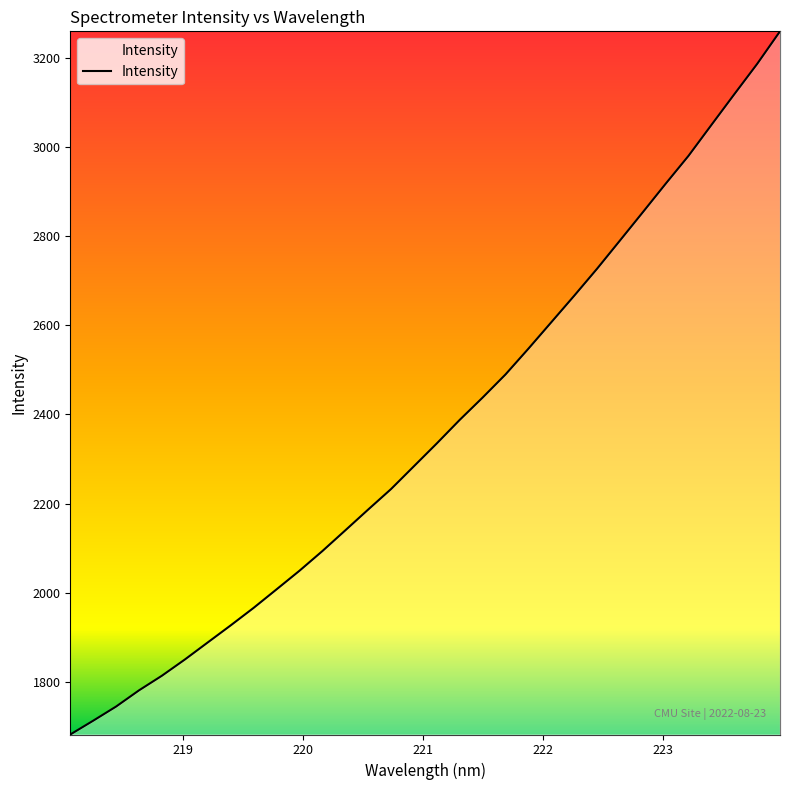

What is the difference between the maximum and minimum values?

1577.4